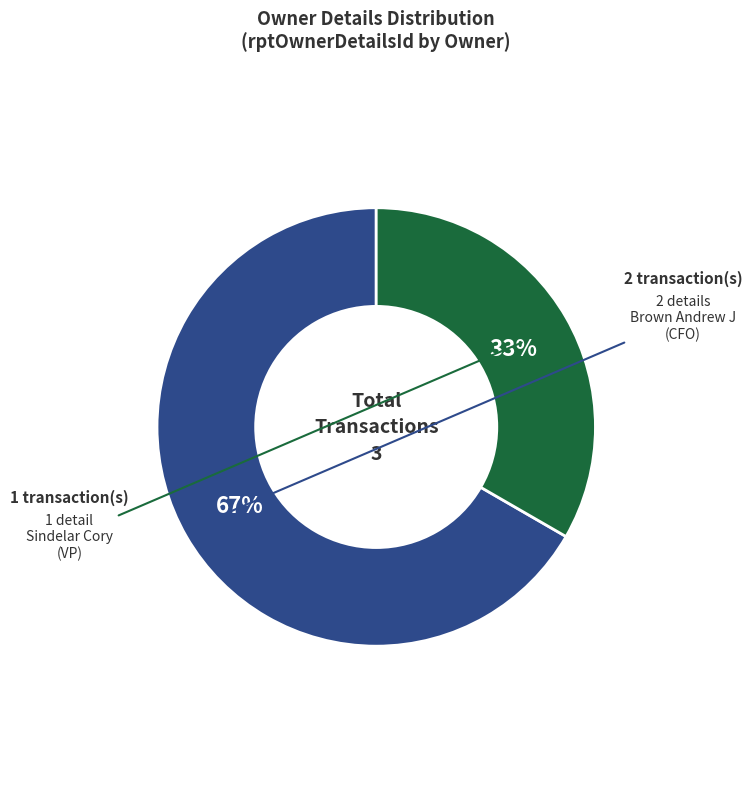

Is there any slice that represents more than half of the pie?

Yes